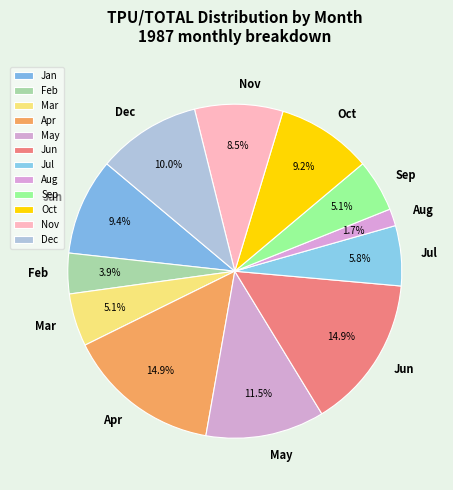

To the nearest percent, what percentage of the pie is Feb?

4%